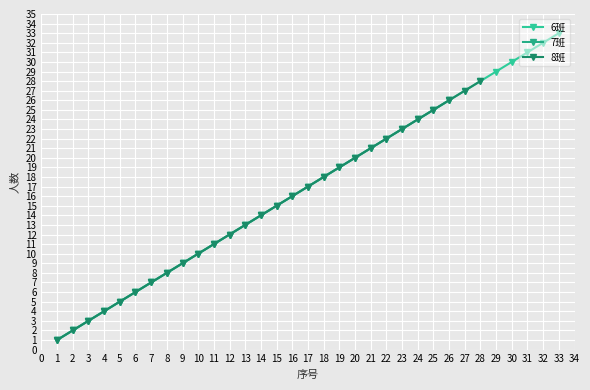

Which series has the largest total across all categories?

6班